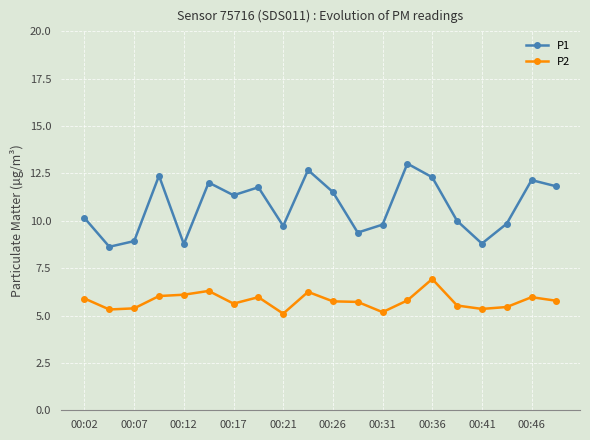

Which series has the largest total across all categories?

P1